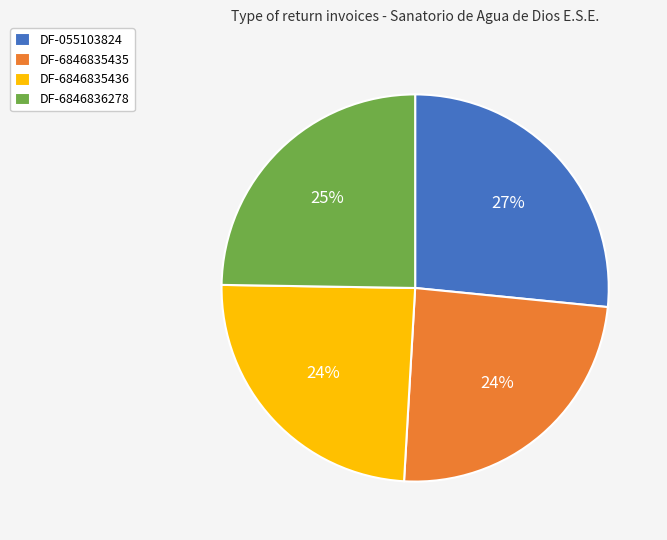

Does any single category account for the majority?

No